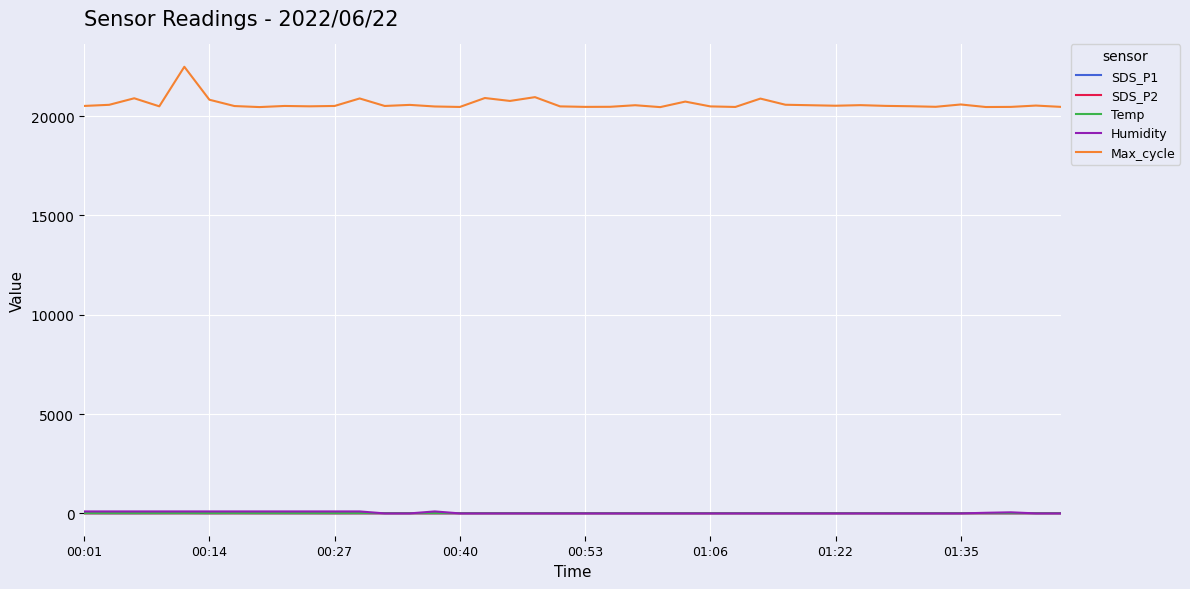

What is the highest value of the SDS_P1 series?

10.5